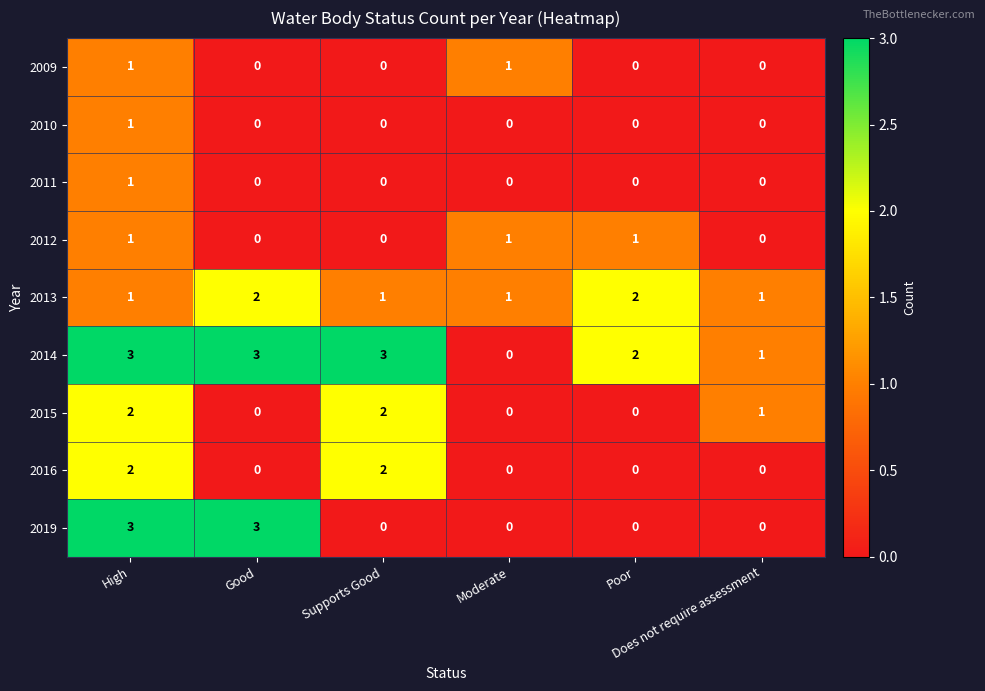

What is the difference between the highest and lowest values at Moderate?

1